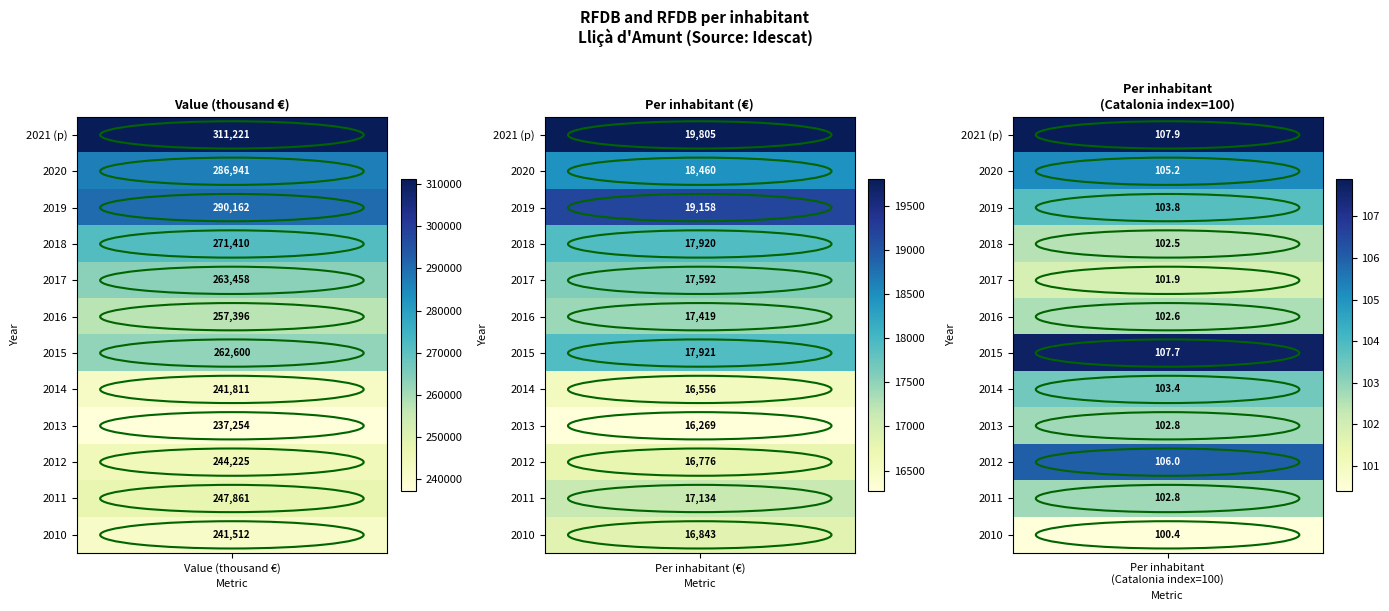

At which label is Per inhabitant (€) closest to 18037?

2015